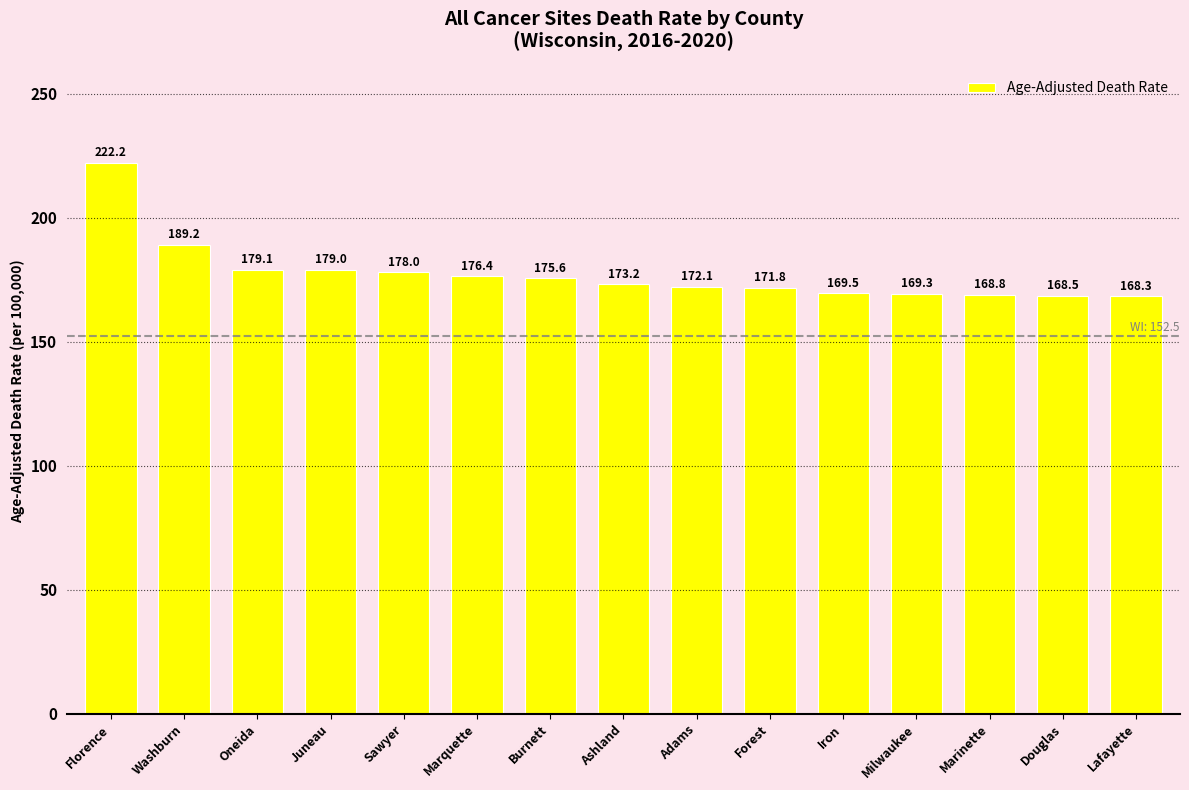

True or false: the data shows 243.7 at Sawyer.

False